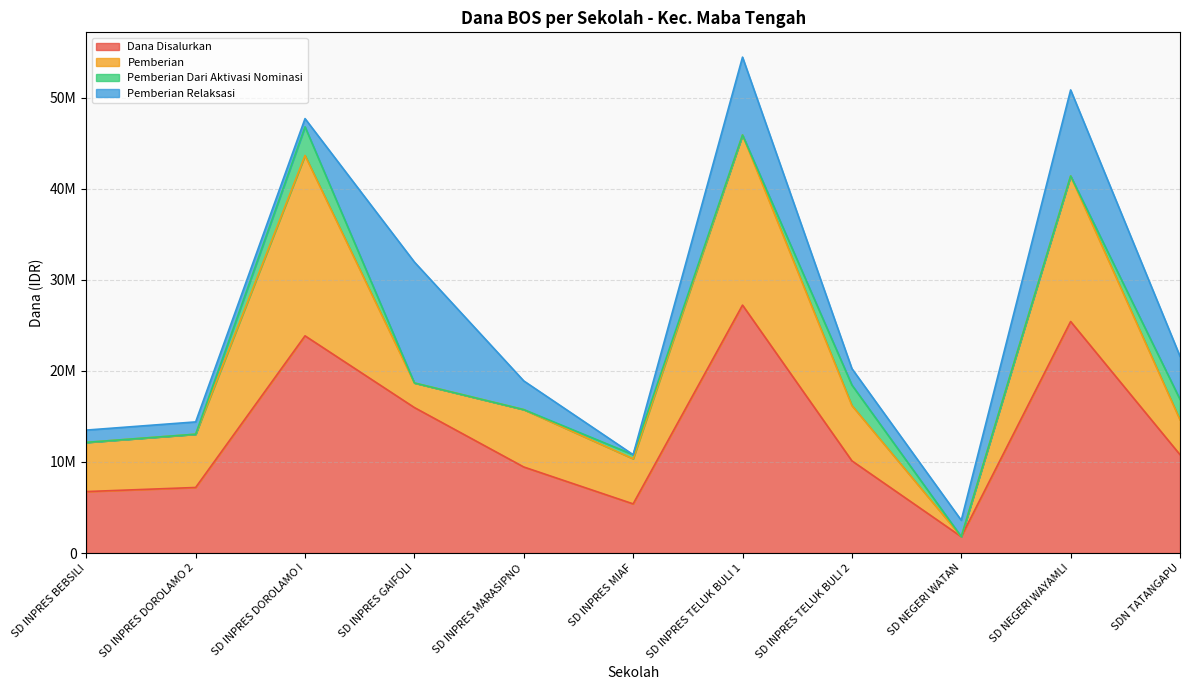

List the series in order of their peak value, highest first.

Dana Disalurkan, Pemberian, Pemberian Relaksasi, Pemberian Dari Aktivasi Nominasi